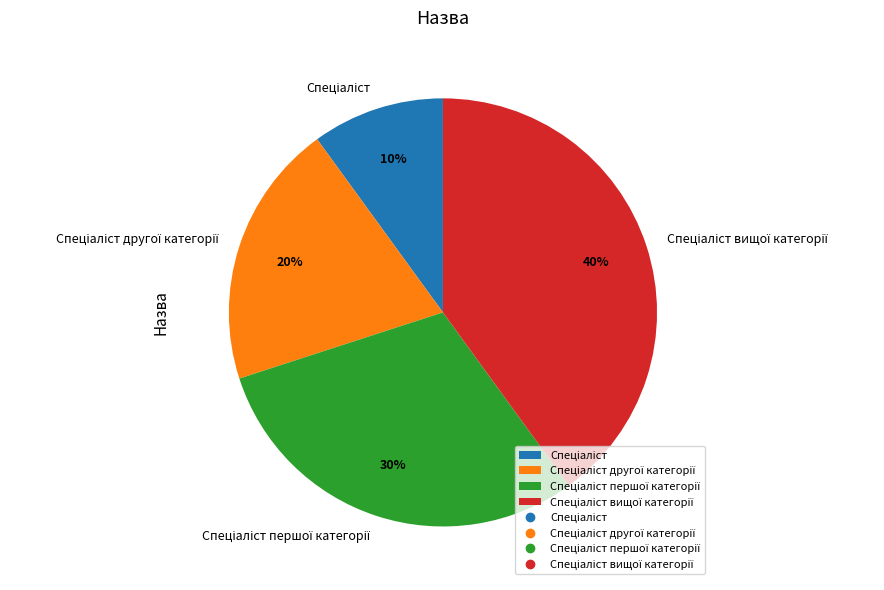

To the nearest percent, what is the difference between the largest and smallest slice percentages?

30%